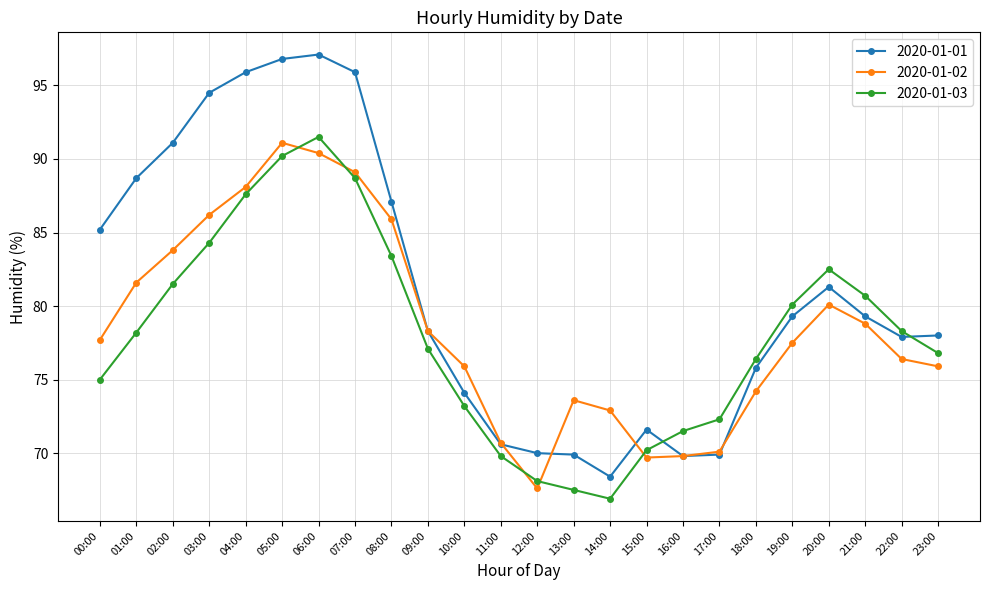

The value of 2020-01-03 at 16:00 is 41.6. True or false?

False